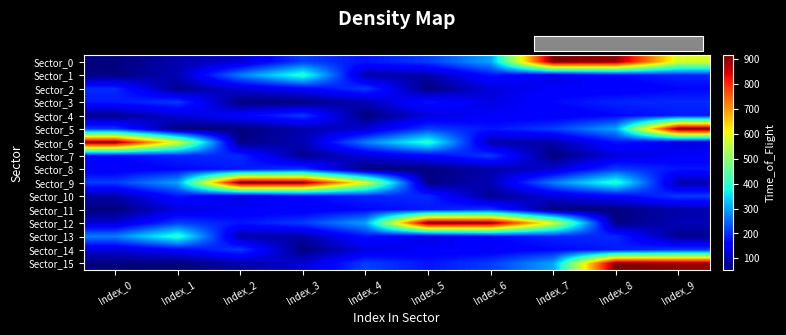

Which has a higher value, Index_6 or Index_2?

Index_6